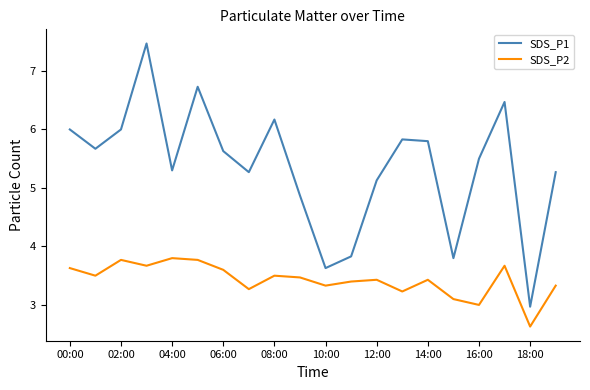

At how many categories does at least one series exceed 7?

1